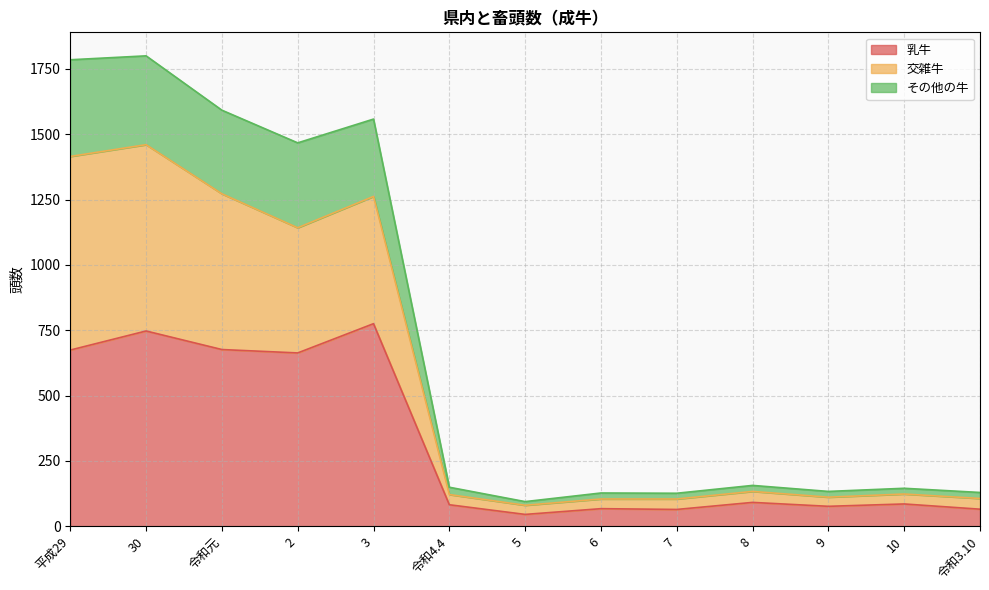

What is the maximum value for 乳牛?

775